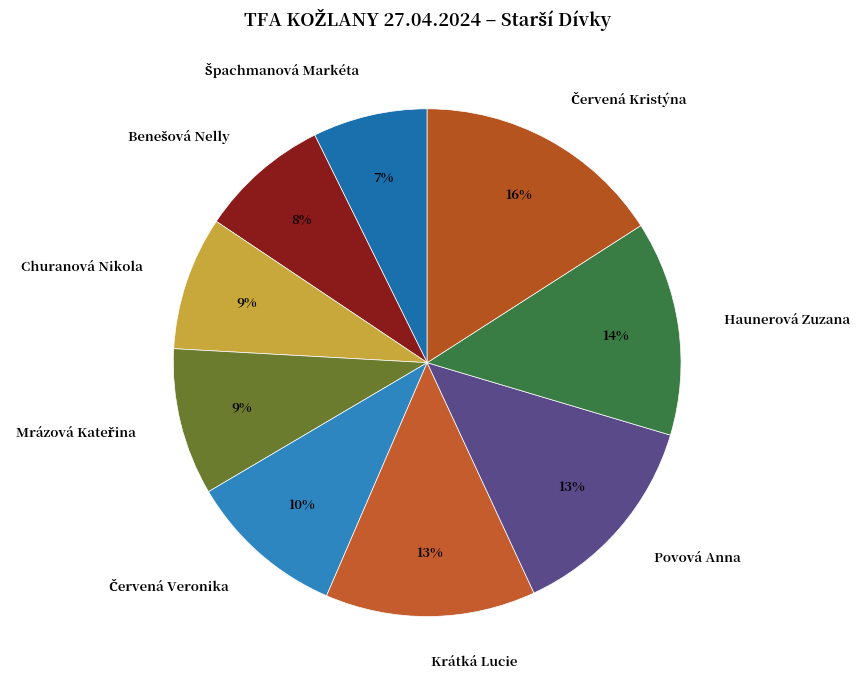

The Krátká Lucie slice represents 13% of the pie. True or false?

True